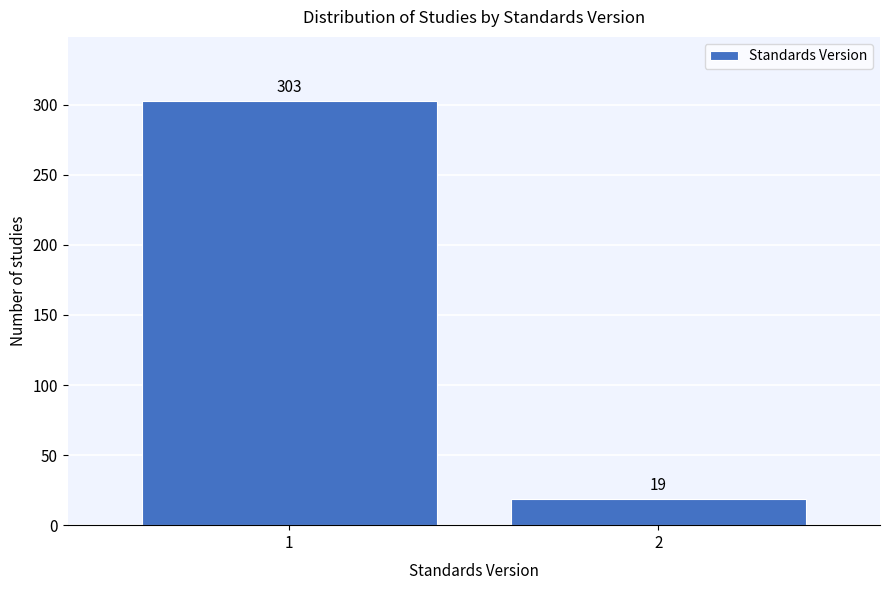

Reading left to right, what are all the values shown in this chart?

303	19